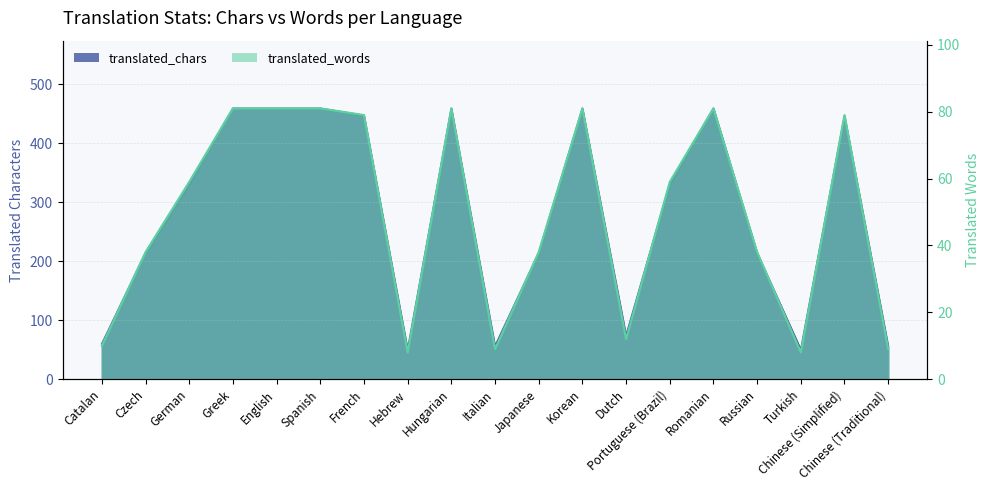

List the series in order of their overall mean, lowest first.

translated_words, translated_chars